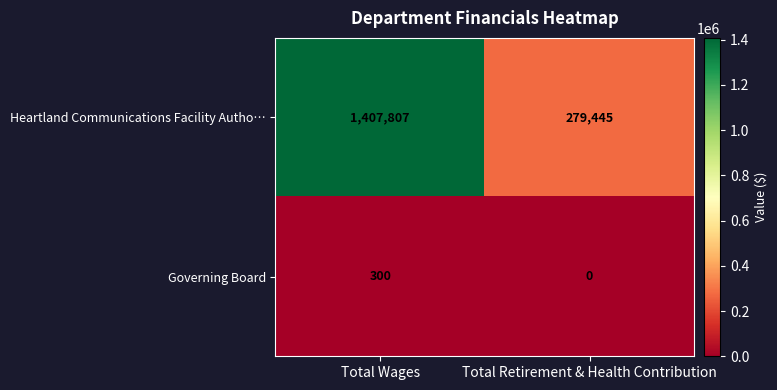

At which category is the sum across all series the highest?

Total Wages